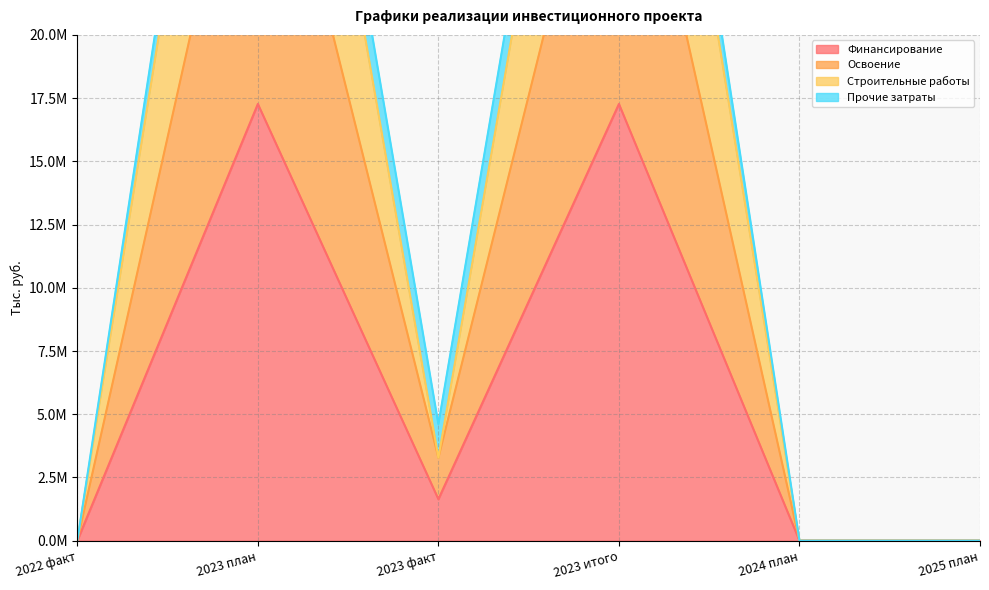

True or false: Строительные работы and Освоение cross at least once.

False